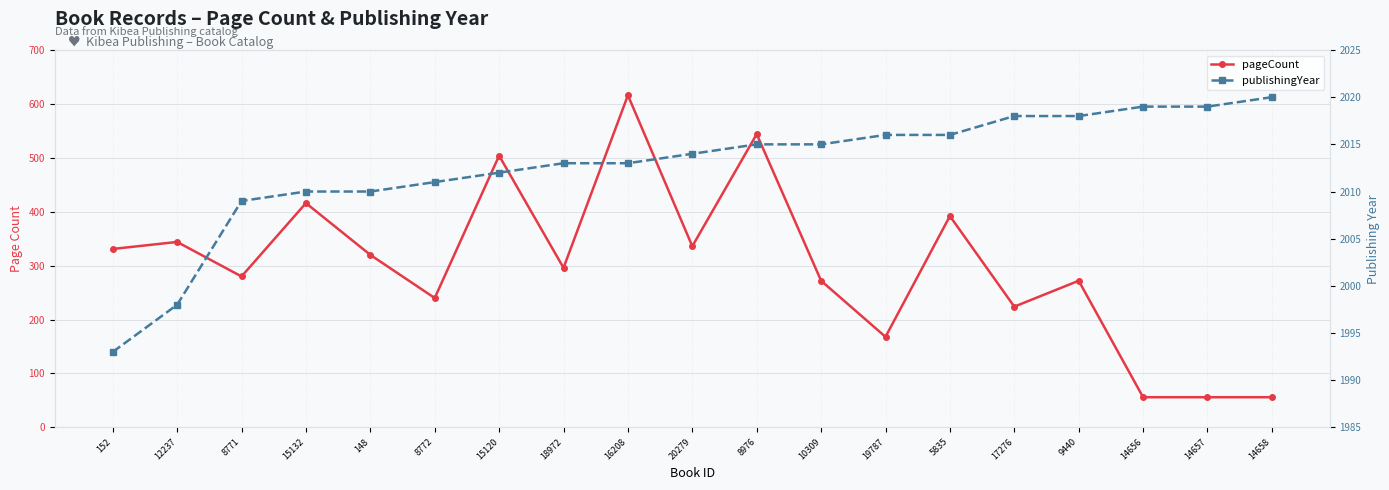

Reading left to right, extract all data points from this chart.

pageCount: 152=331	12237=344	8771=280	15132=416	148=320	8772=240	15120=504	18972=296	16208=616	20279=336	8976=544	10309=272	19787=168	5835=392	17276=224	9440=272	14656=56	14657=56	14658=56
publishingYear: 152=1993	12237=1998	8771=2009	15132=2010	148=2010	8772=2011	15120=2012	18972=2013	16208=2013	20279=2014	8976=2015	10309=2015	19787=2016	5835=2016	17276=2018	9440=2018	14656=2019	14657=2019	14658=2020